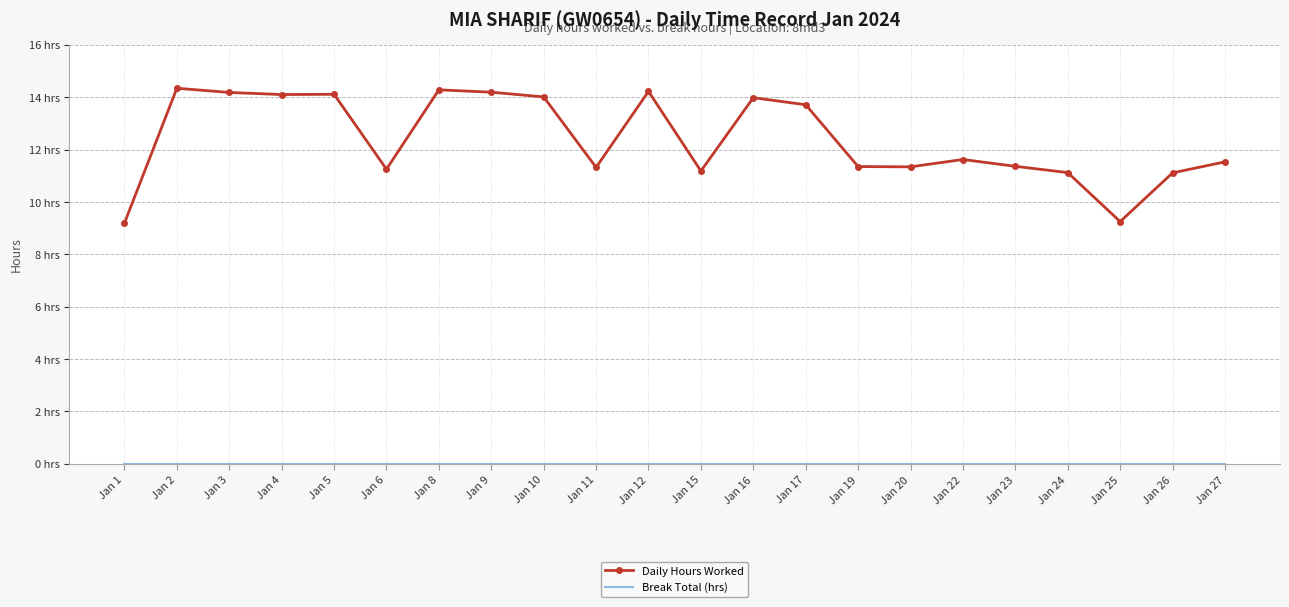

Which series has the largest range (max minus min)?

Daily Hours Worked